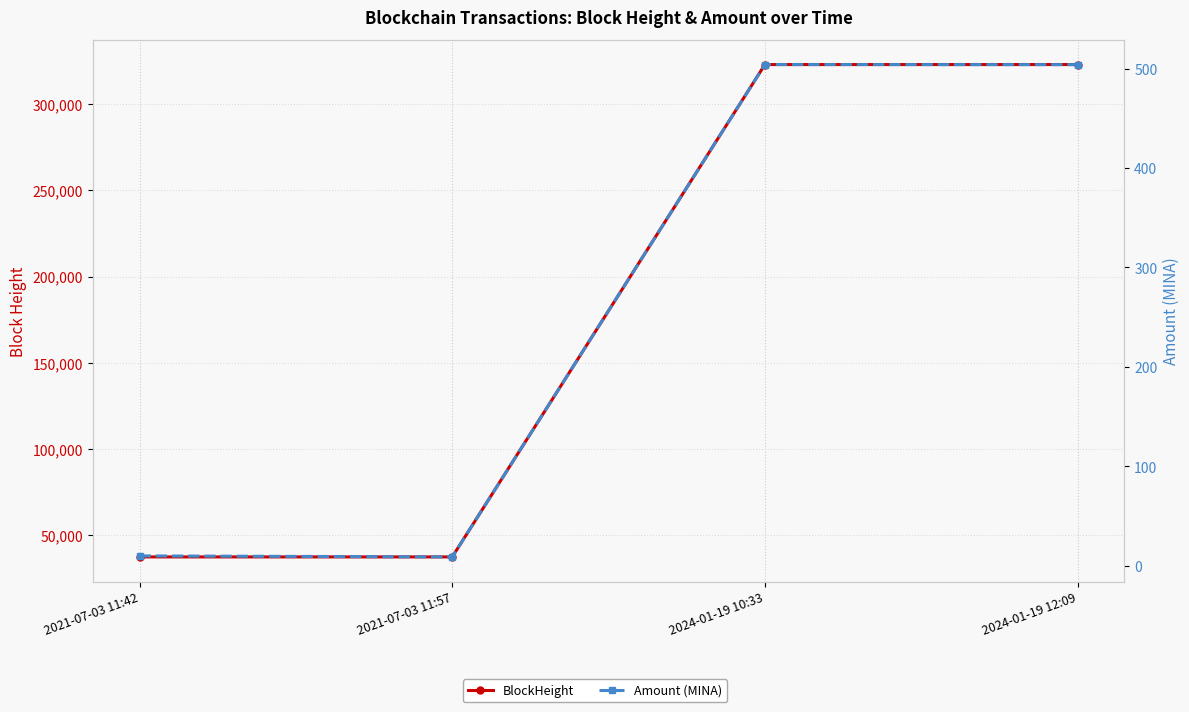

How many categories are shown in the chart?

4